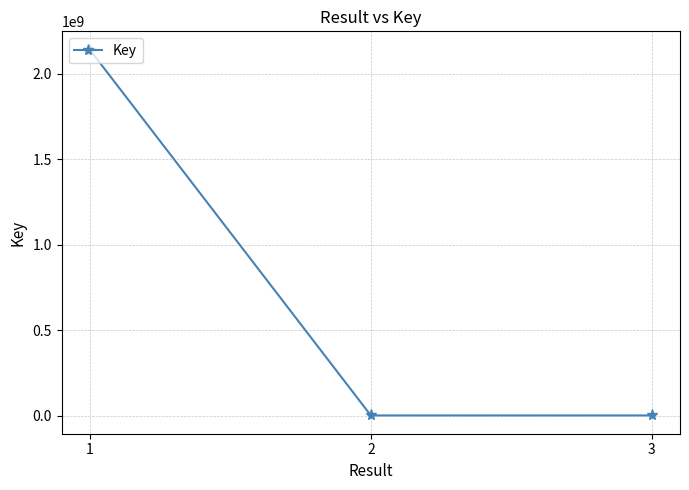

What is the maximum value shown in the chart?

2140638883